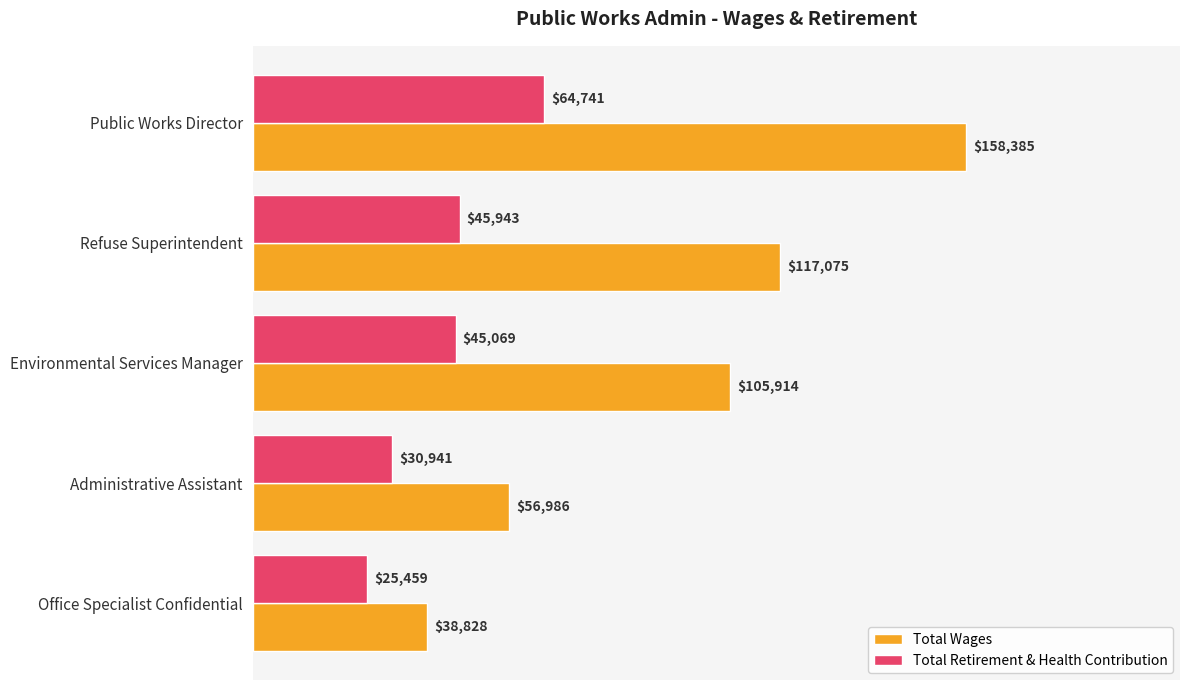

At which label is Total Wages closest to 98606?

Environmental Services Manager